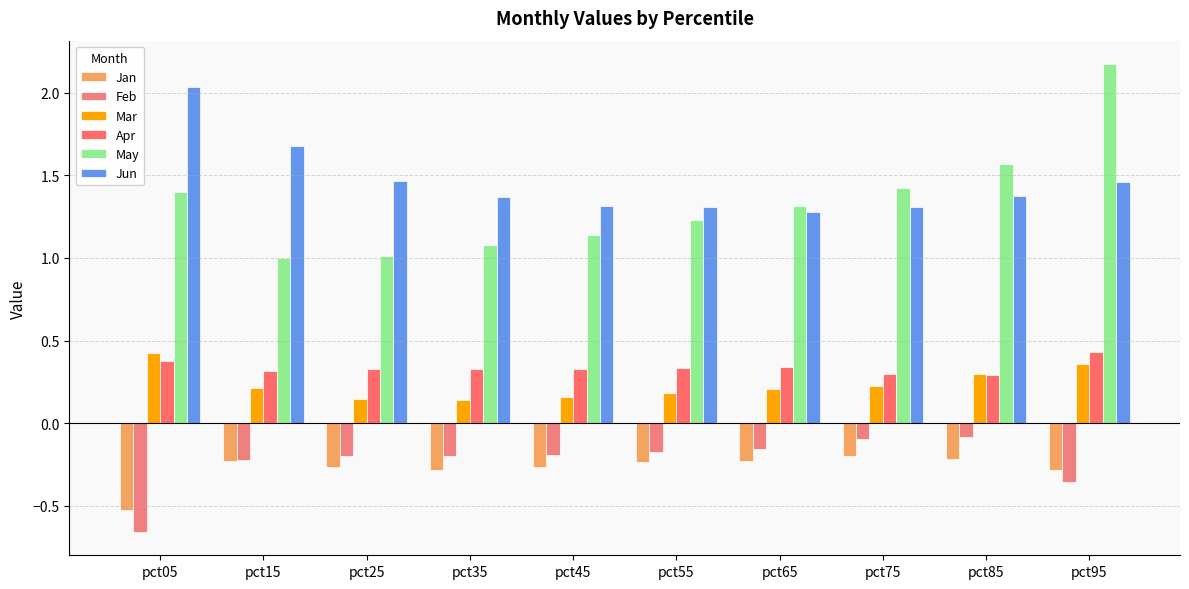

True or false: Mar has a value of 0.2 at pct15.

True